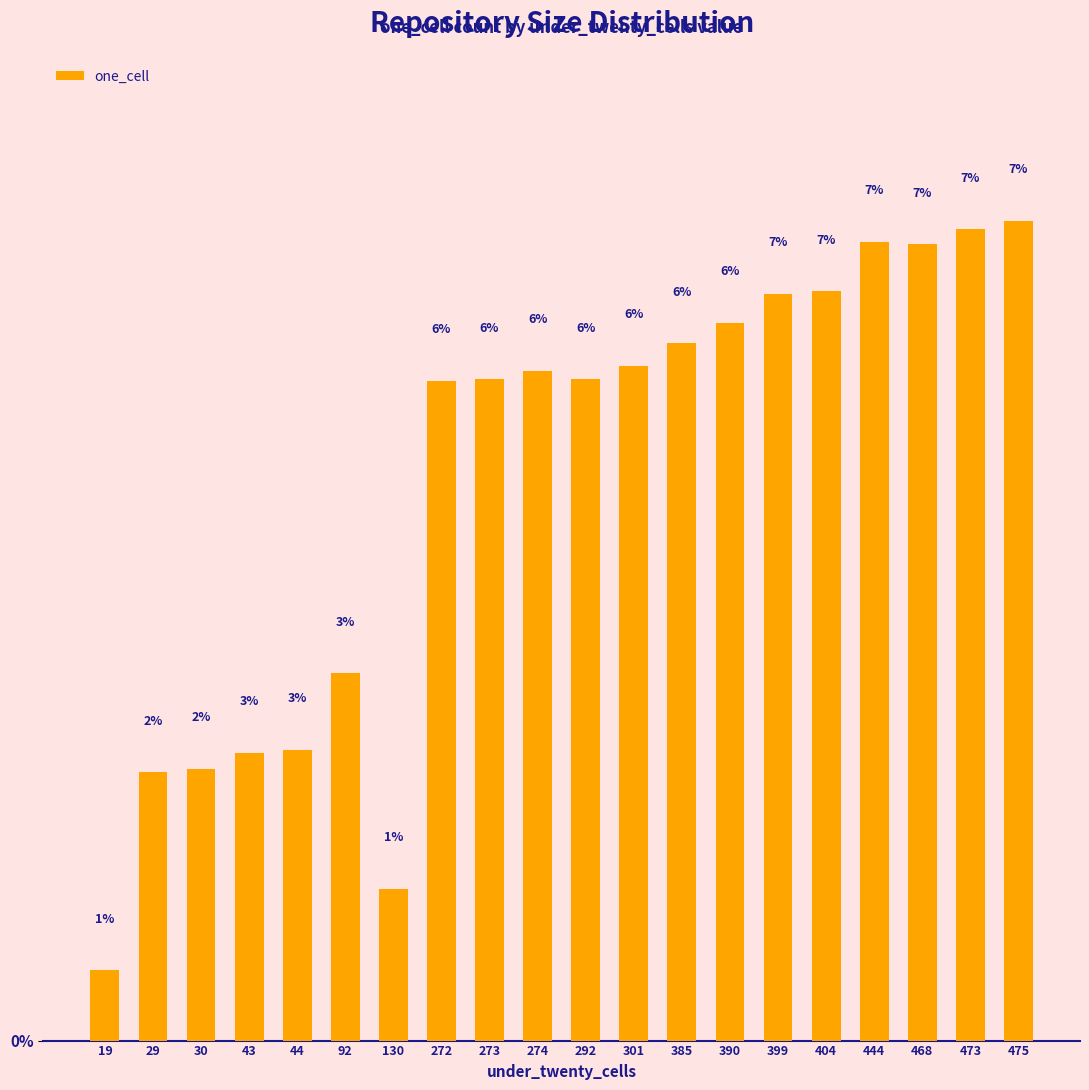

How many bars are there in total?

20